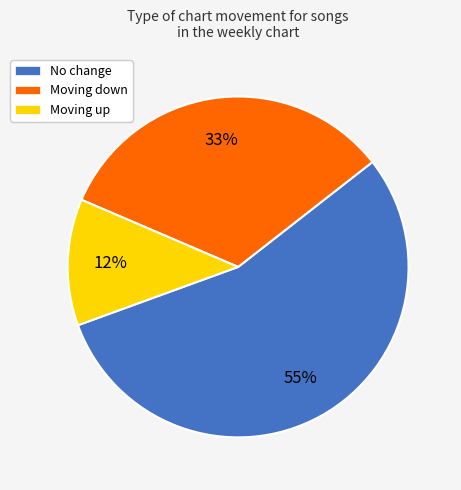

The Moving down slice represents 45% of the pie. True or false?

False